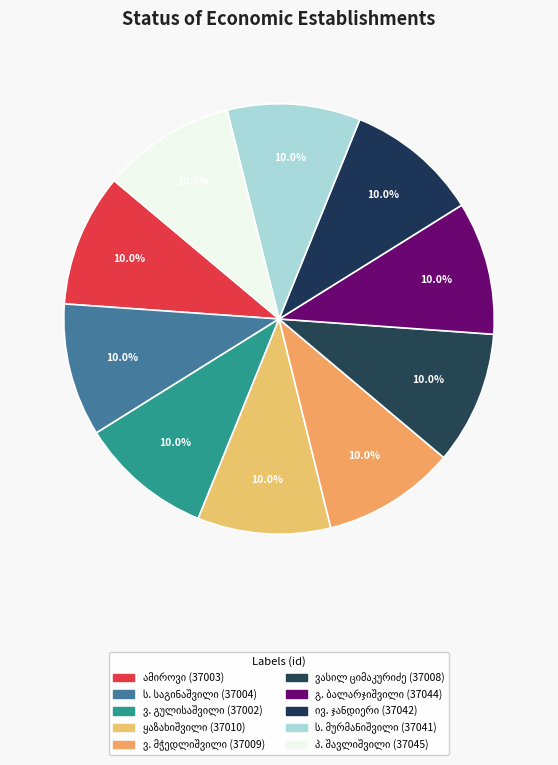

How many slices are in this pie chart?

10